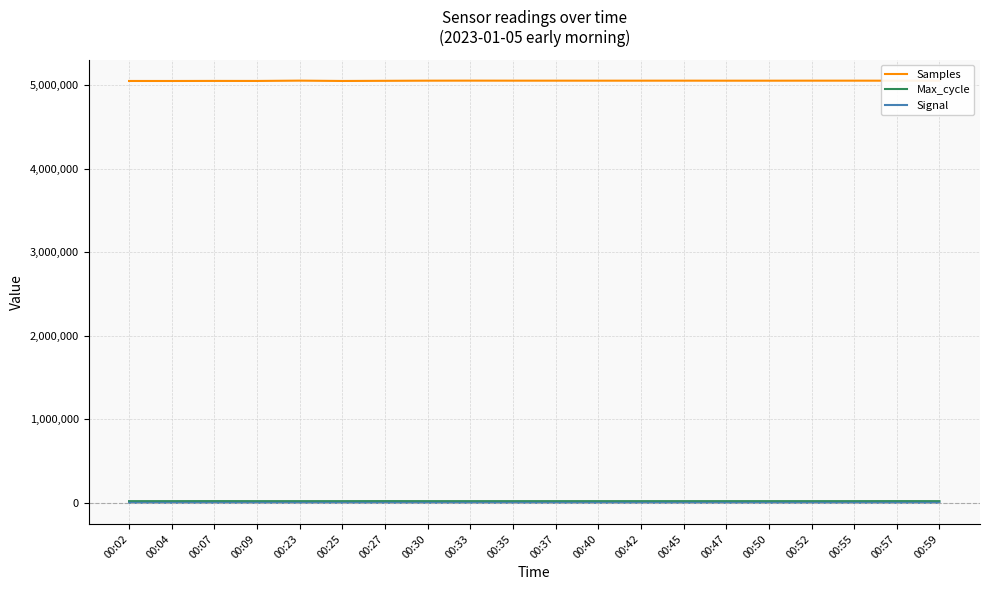

What is the maximum value shown in the chart?

5054808